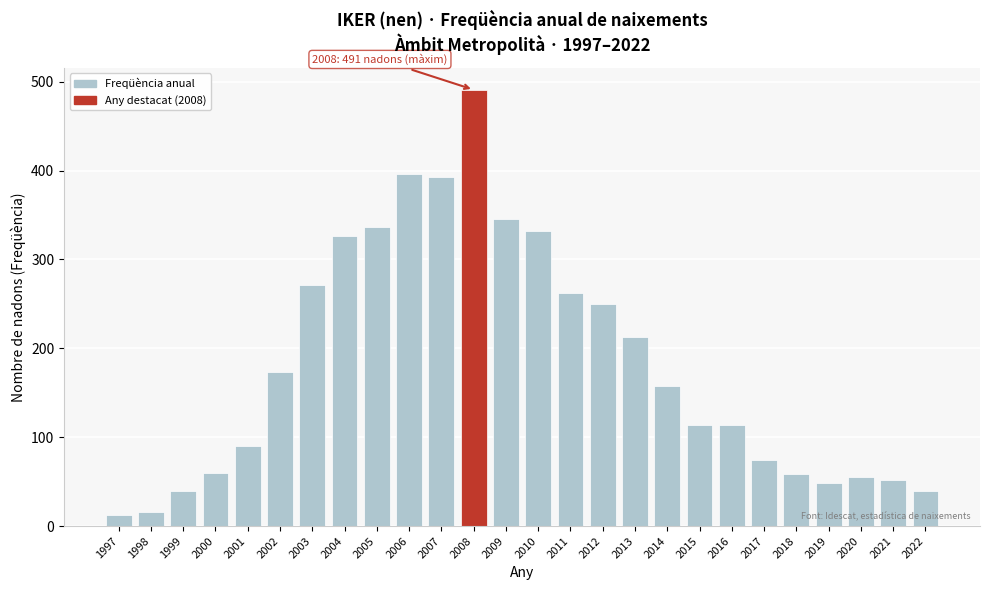

What is the sum of the values at 2015 and 2008?

605